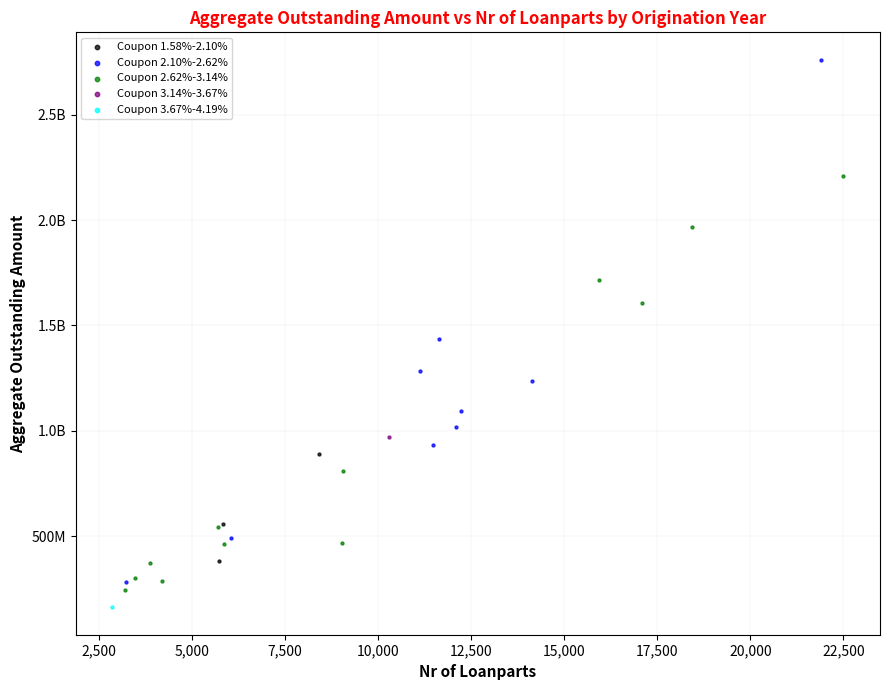

What are all the series names shown in the legend?

Coupon 1.58%-2.10%, Coupon 2.10%-2.62%, Coupon 2.62%-3.14%, Coupon 3.14%-3.67%, Coupon 3.67%-4.19%